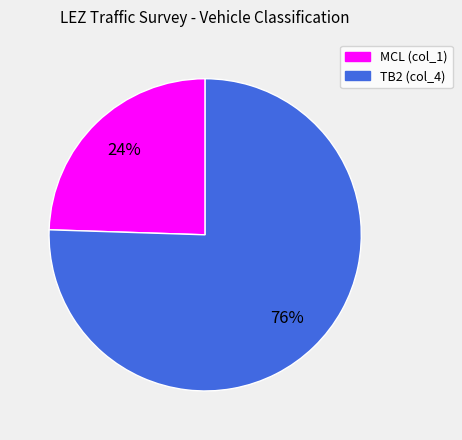

Which slice is the smallest?

MCL (col_1)